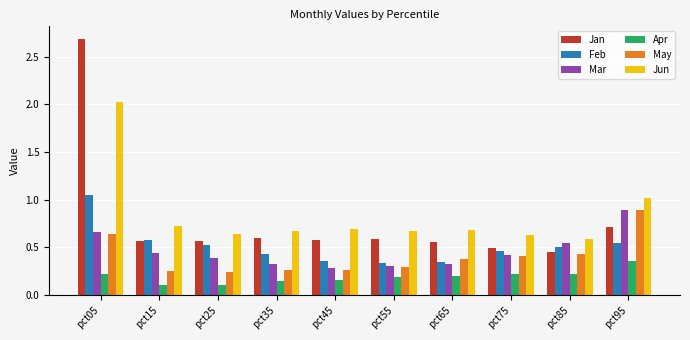

True or false: Mar has a value of 0.3 at pct35.

True